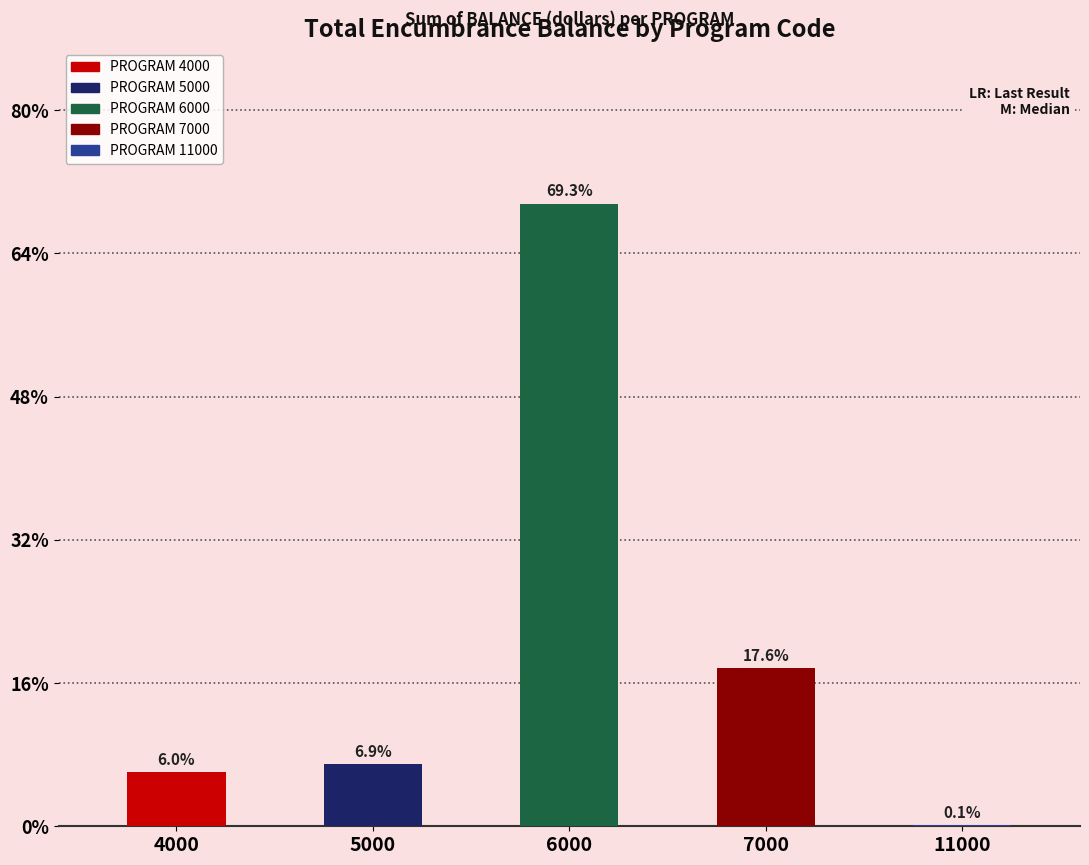

Rank the categories by value from lowest to highest.

11000, 4000, 5000, 7000, 6000